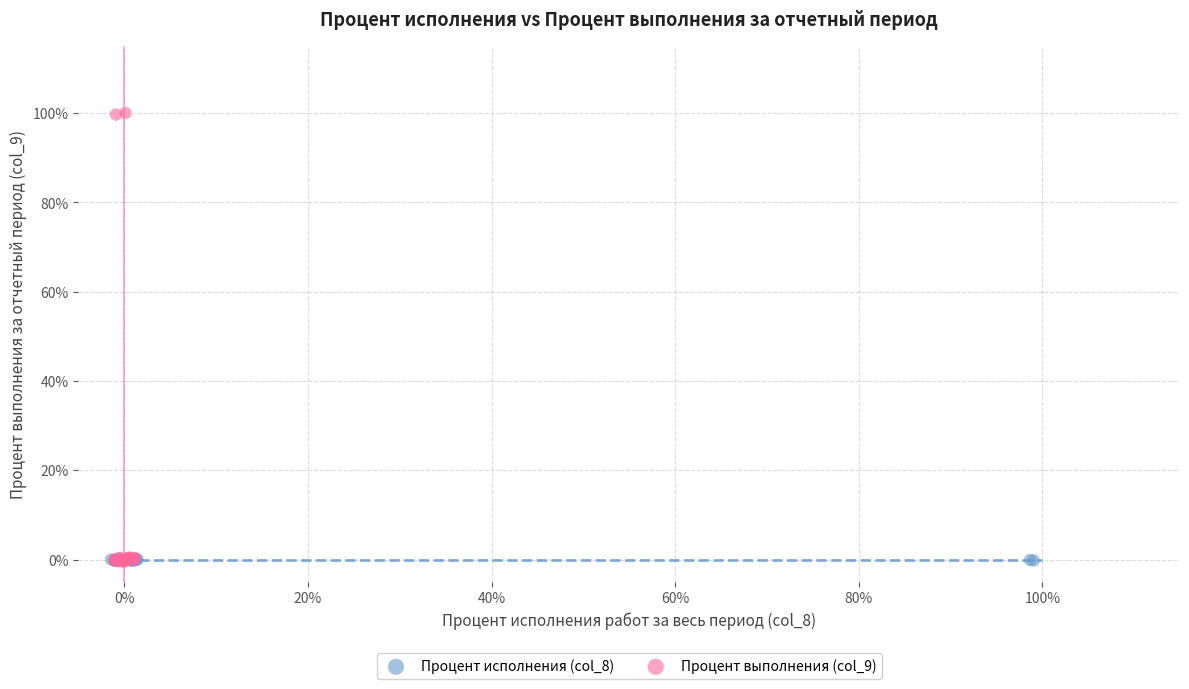

Which series has the largest Y range (max minus min)?

Процент выполнения (col_9)